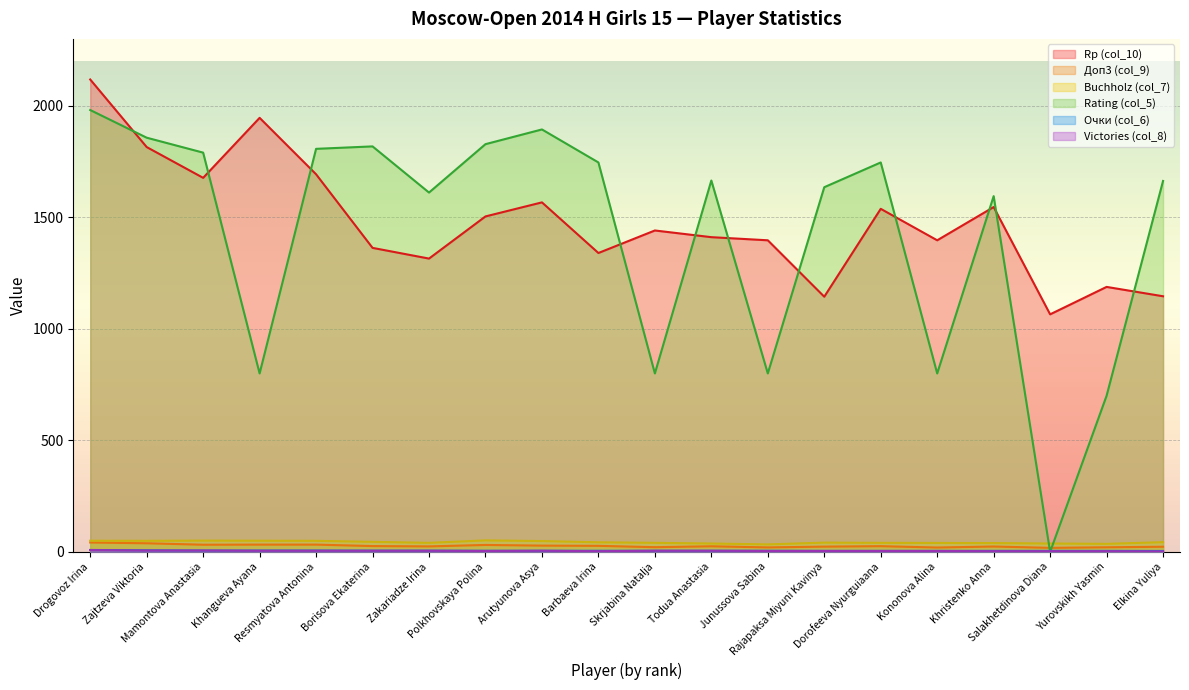

Which series has the largest total across all categories?

Rp (col_10)